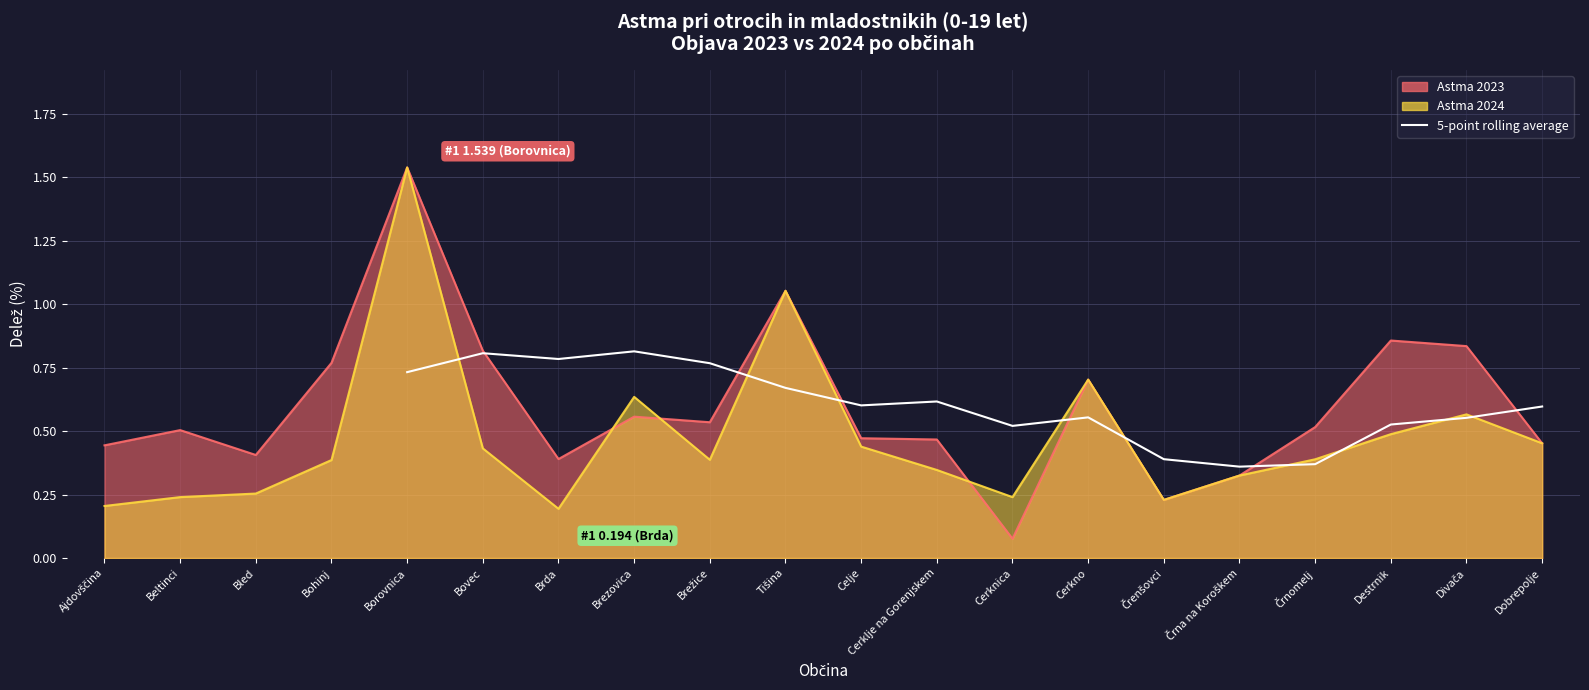

Is it true that the value at Borovnica is 1.2?

False